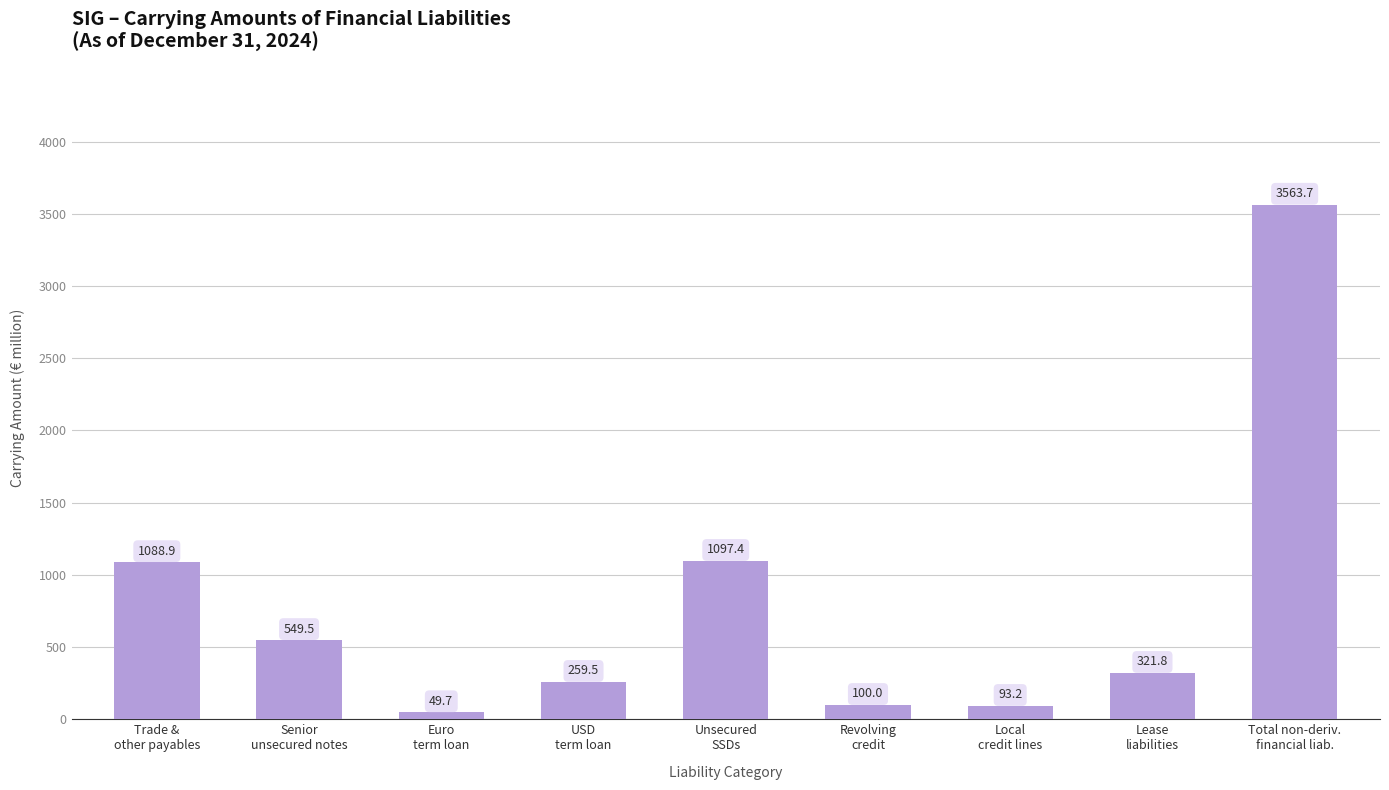

What is the difference between the values at Local
credit lines and Euro
term loan?

43.5